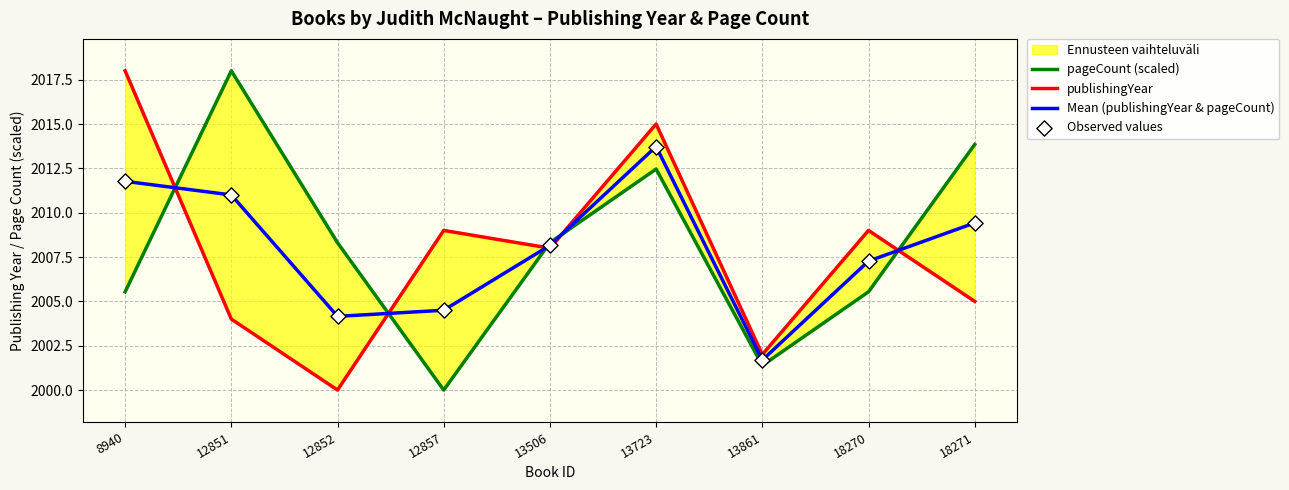

At how many categories does at least one series exceed 2006?

8